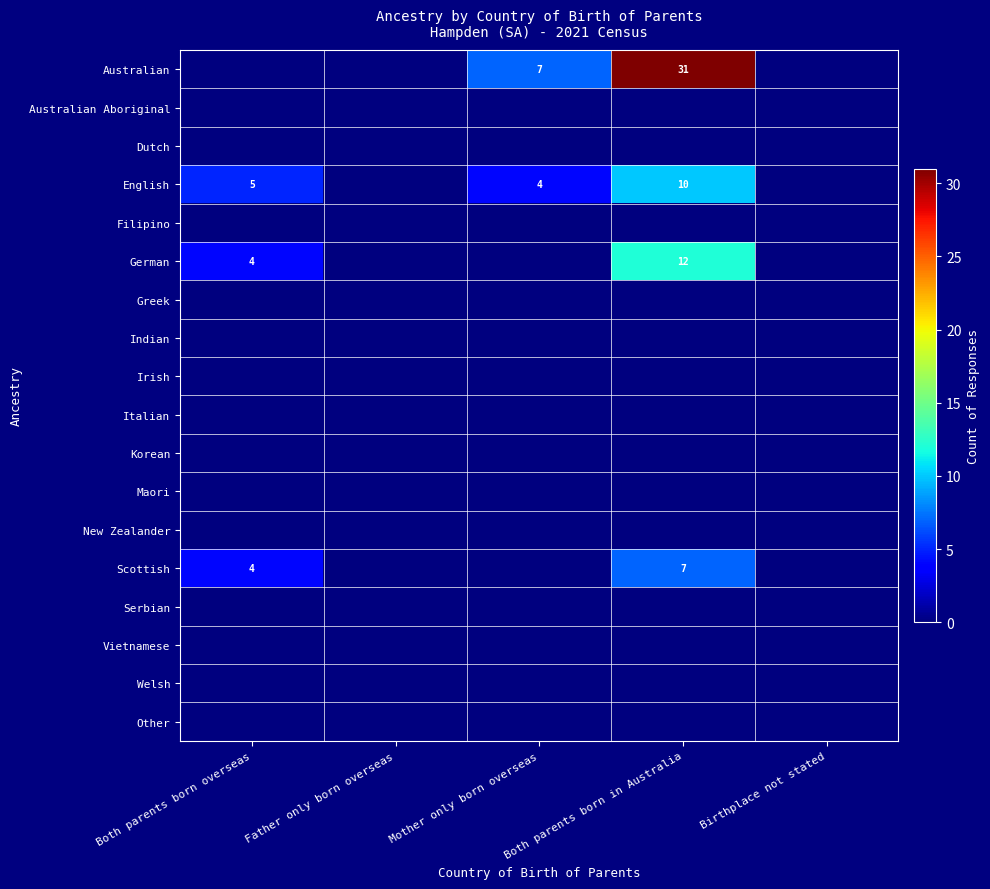

Between Mother only born overseas and Father only born overseas, which is larger?

Mother only born overseas